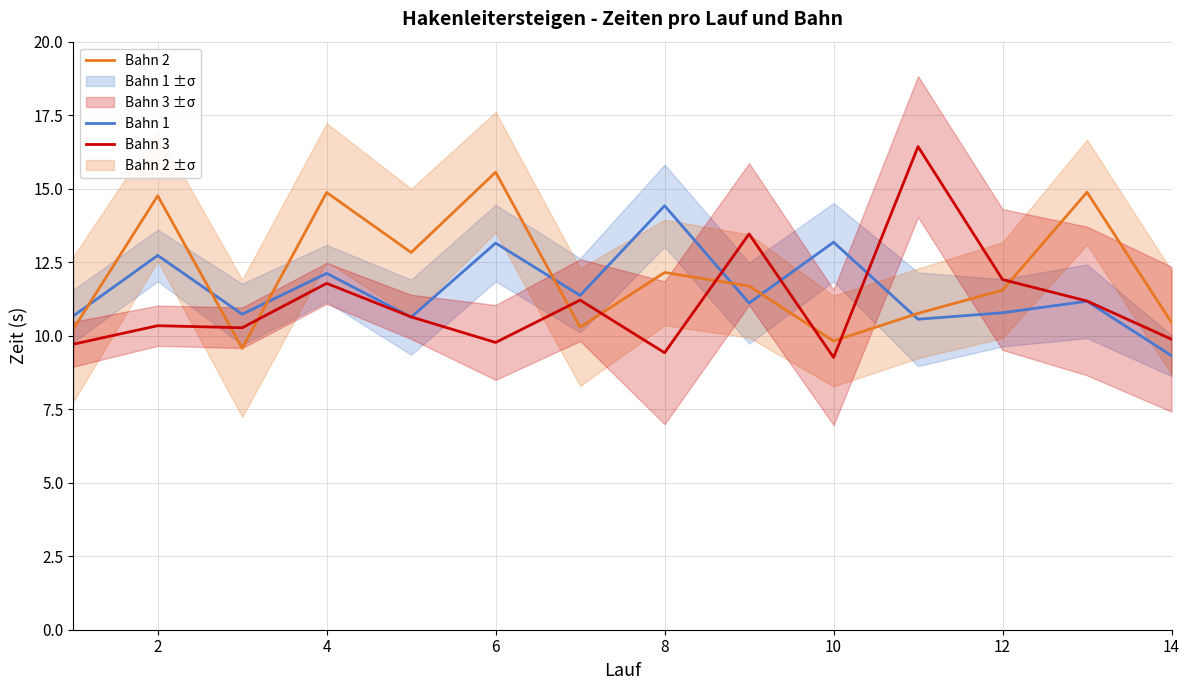

True or false: Bahn 3 has a value of 3.2 at 12.

False